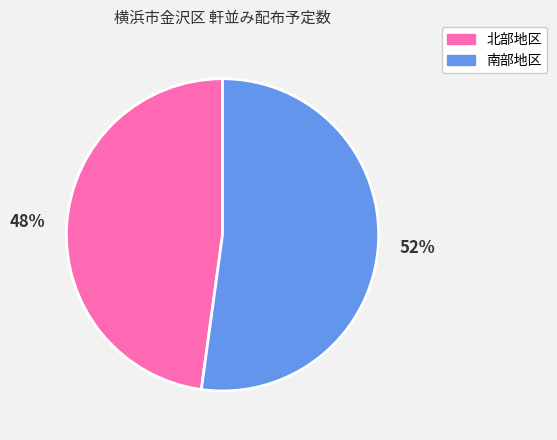

Is there a majority slice in this chart?

Yes